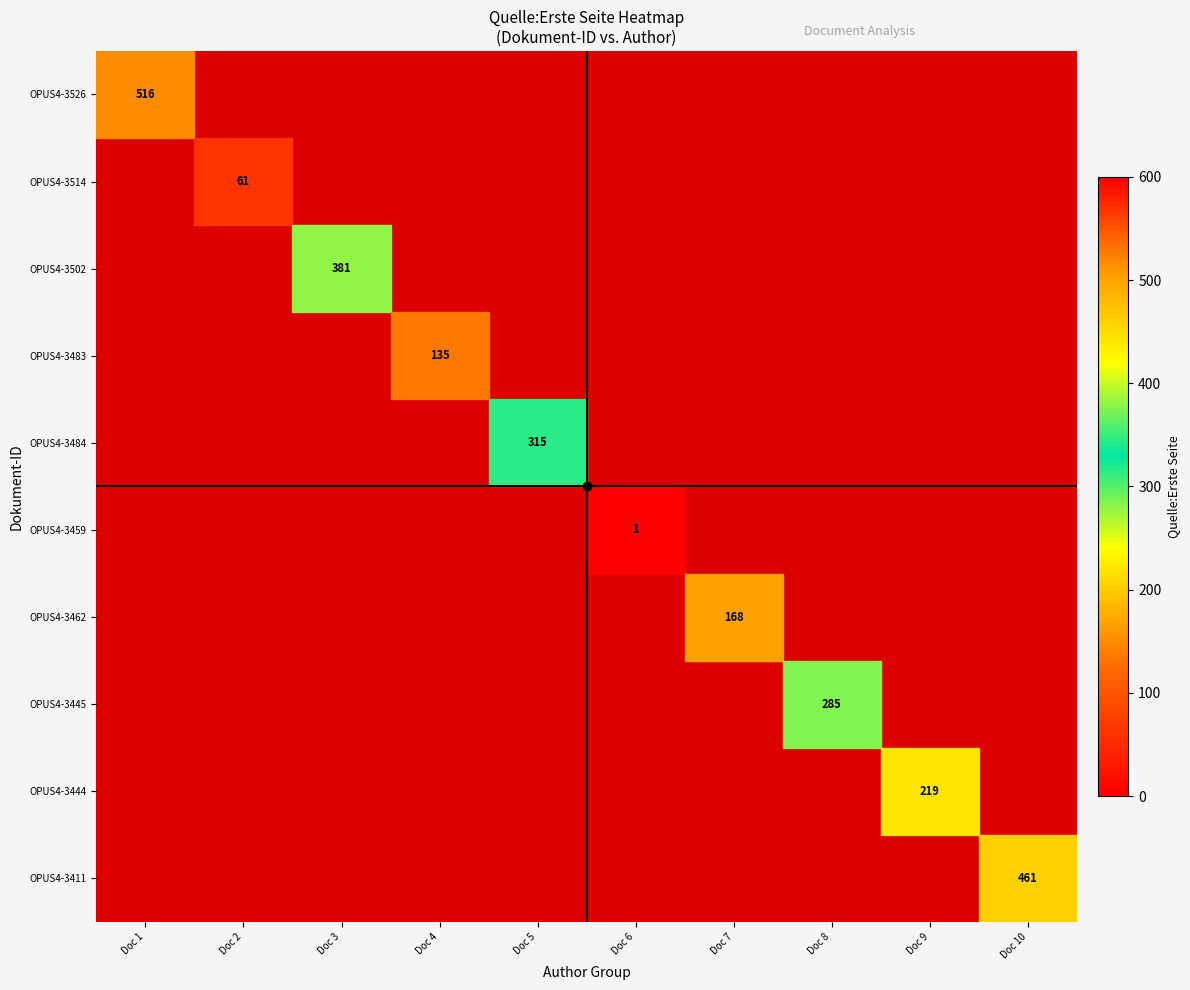

At which category is the sum across all series the highest?

Doc 1